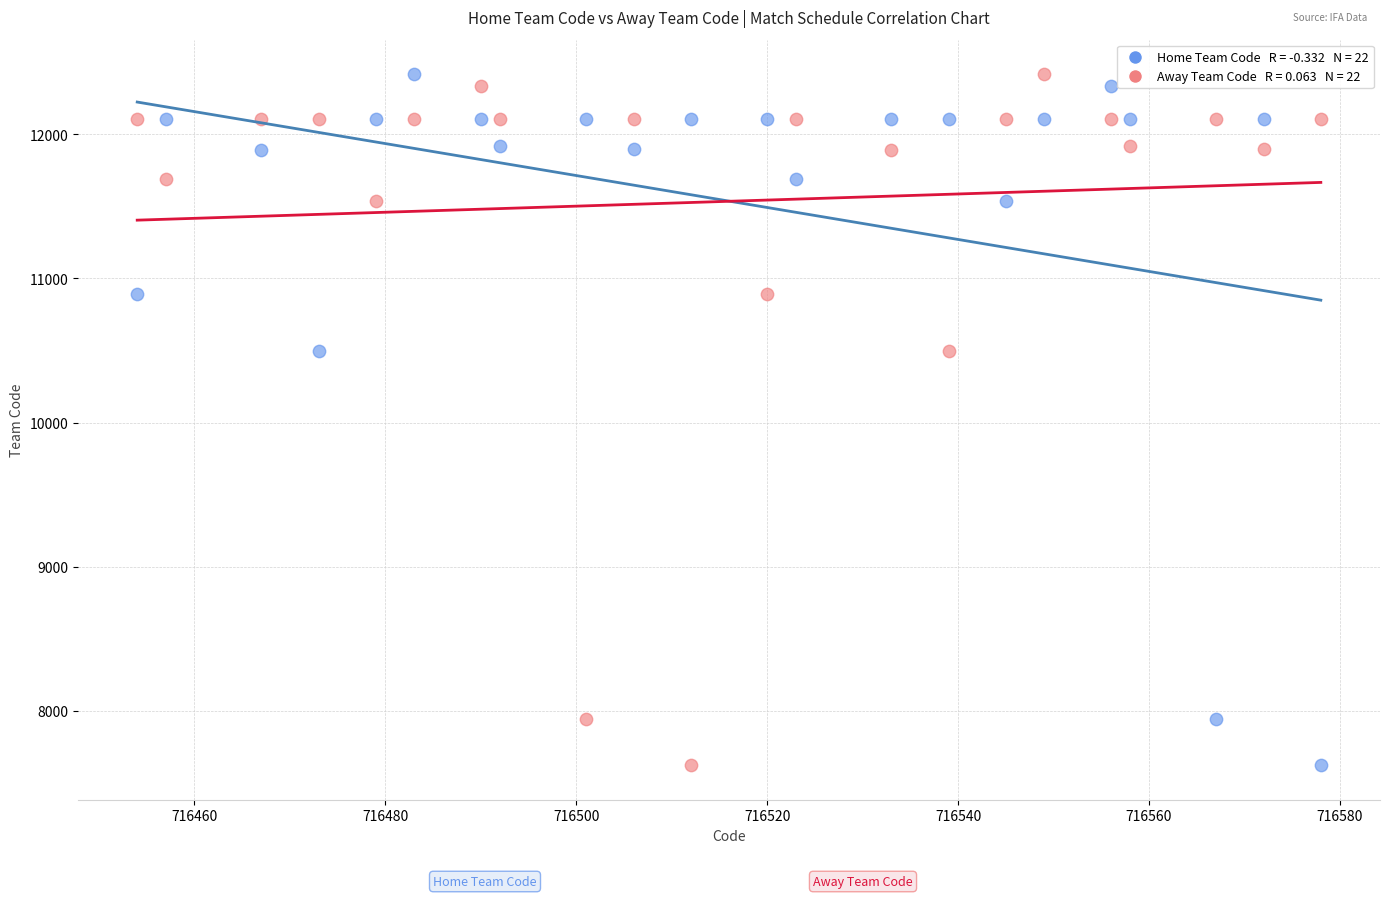

Across all data points, what is the range of X values (max minus min)?

124